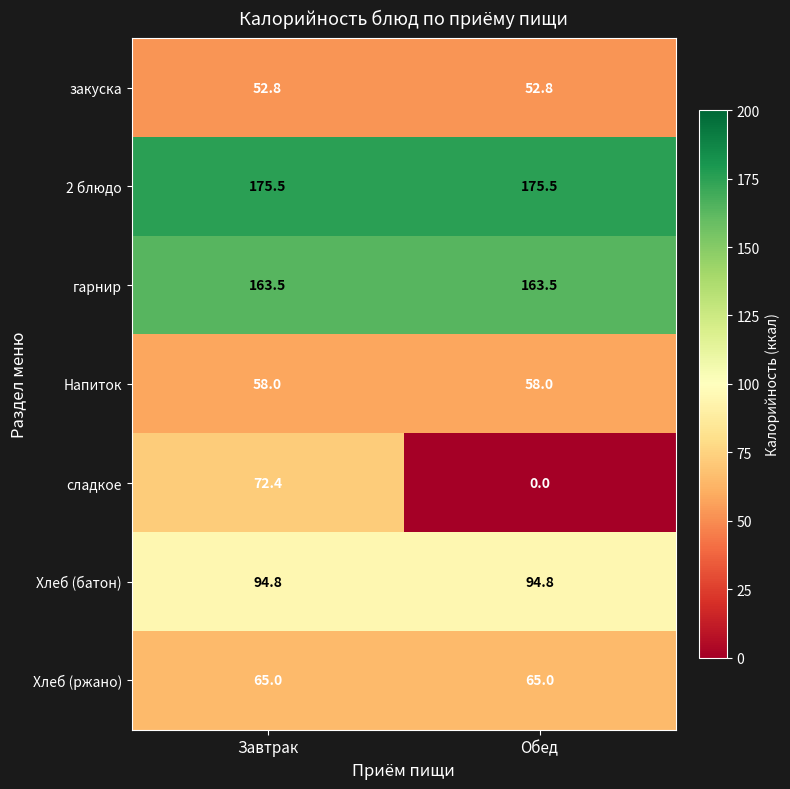

Reading right to left, what are all the values shown in this chart?

закуска: Обед=52.8	Завтрак=52.8
2 блюдо: Обед=175.5	Завтрак=175.5
гарнир: Обед=163.5	Завтрак=163.5
Напиток: Обед=58.0	Завтрак=58.0
сладкое: Обед=0.0	Завтрак=72.4
Хлеб (батон): Обед=94.8	Завтрак=94.8
Хлеб (ржано): Обед=65.0	Завтрак=65.0